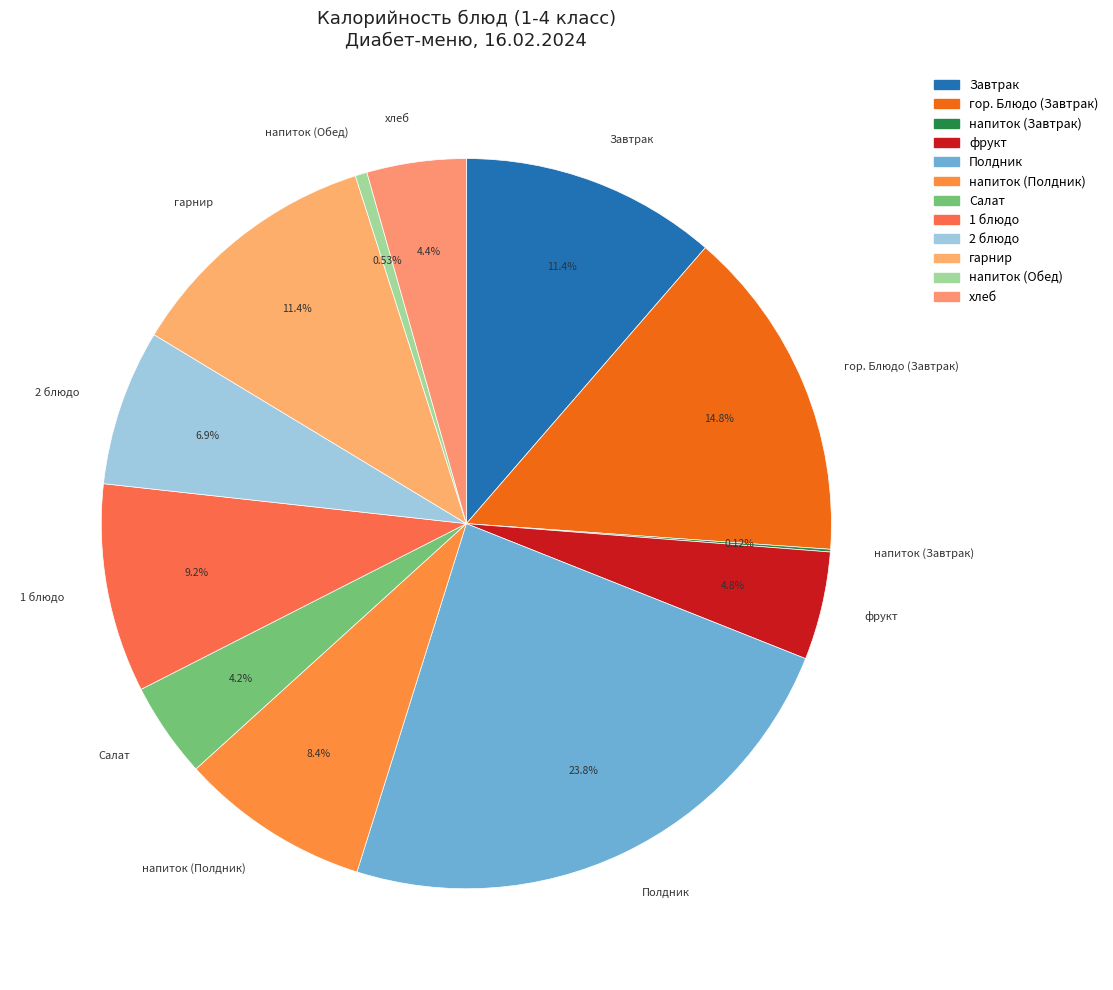

Is гор. Блюдо (Завтрак) the majority of the pie?

No